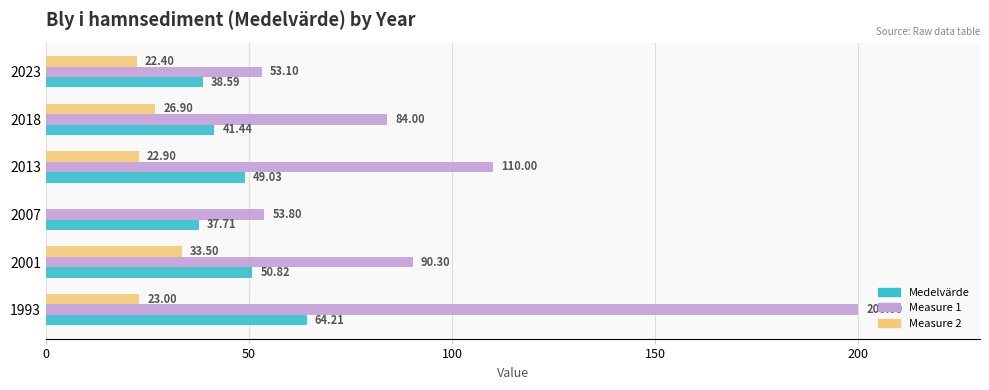

Which series changed the most between 1993 and 2018?

Measure 1